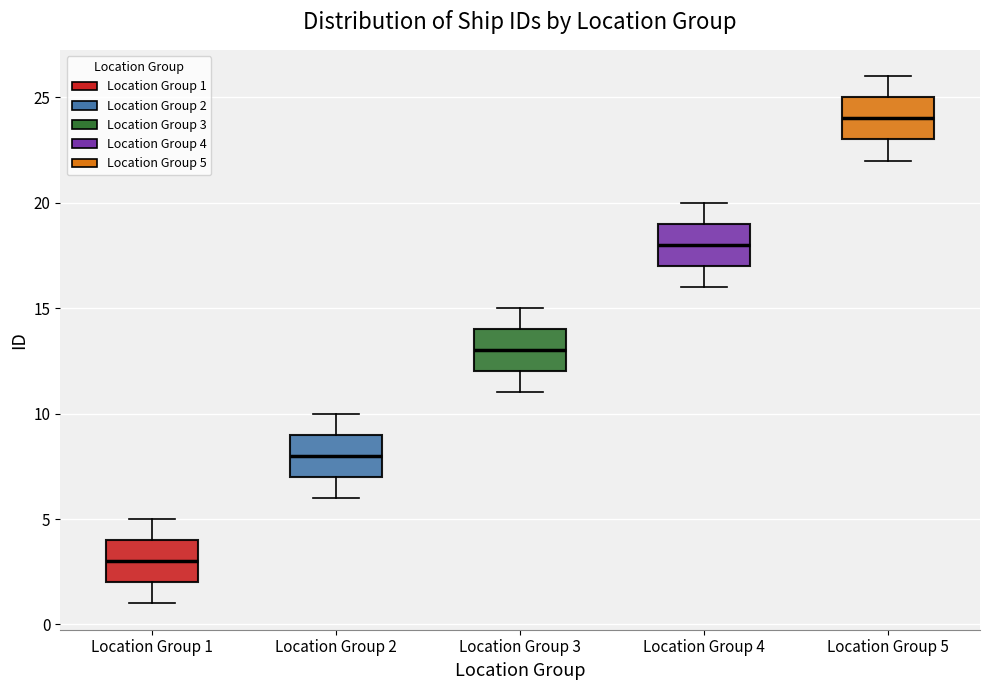

Which box's median line is the lowest?

Location Group 1